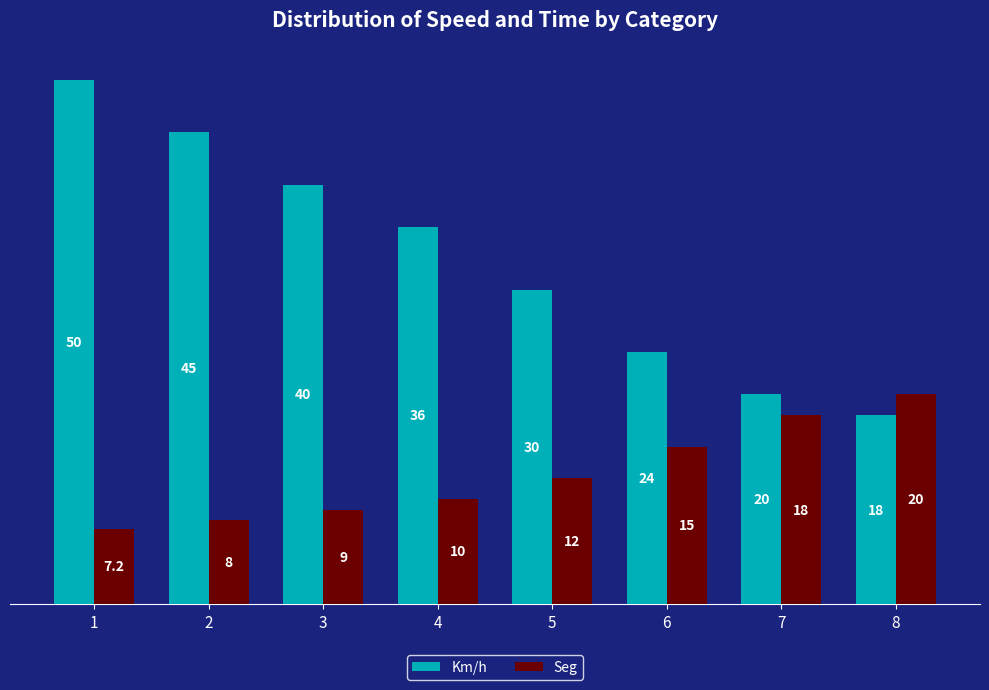

Between 3 and 6, which series saw the biggest shift?

Km/h